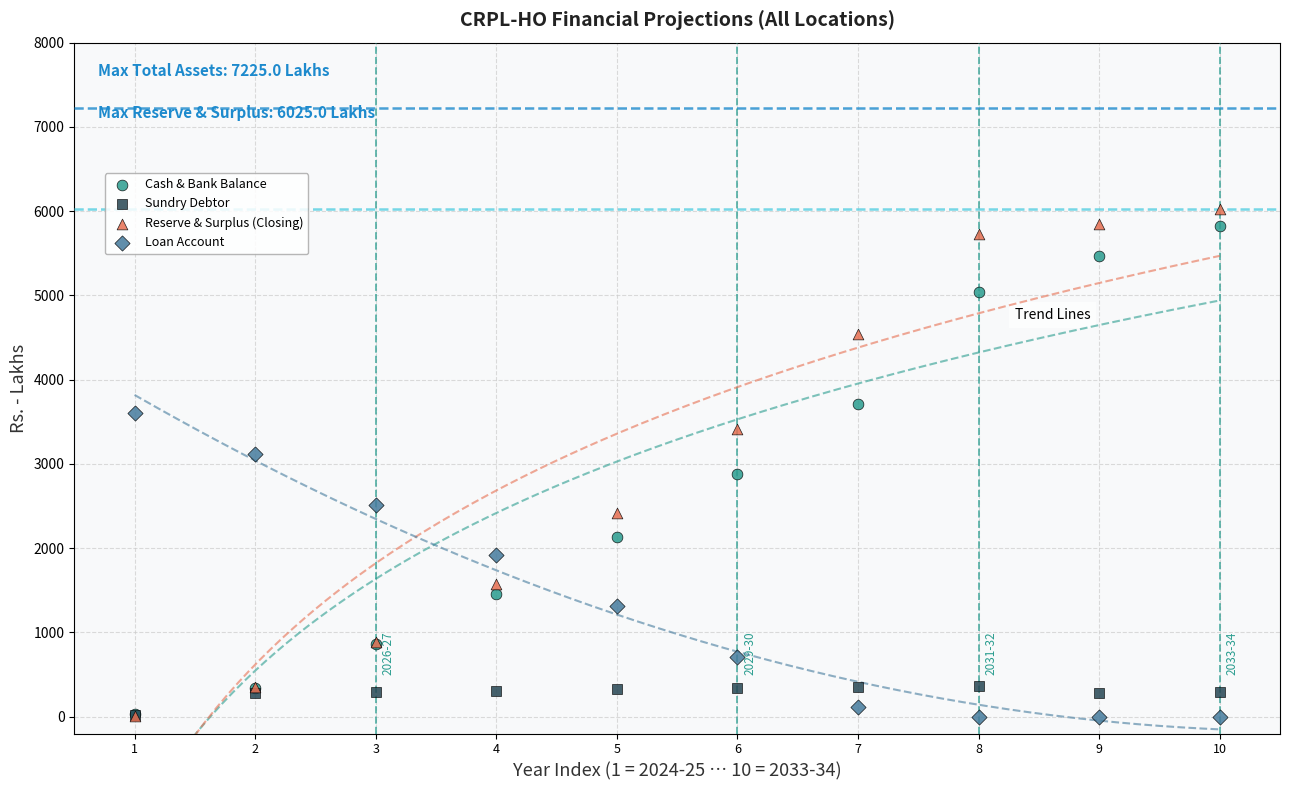

Which series reaches the maximum Y coordinate?

Reserve & Surplus (Closing)